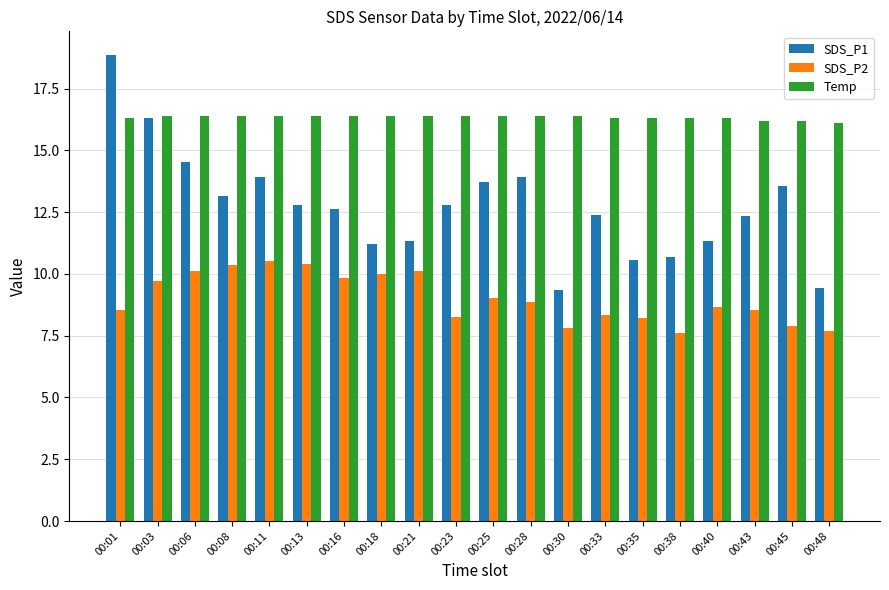

List the series in order of their overall mean, highest first.

Temp, SDS_P1, SDS_P2